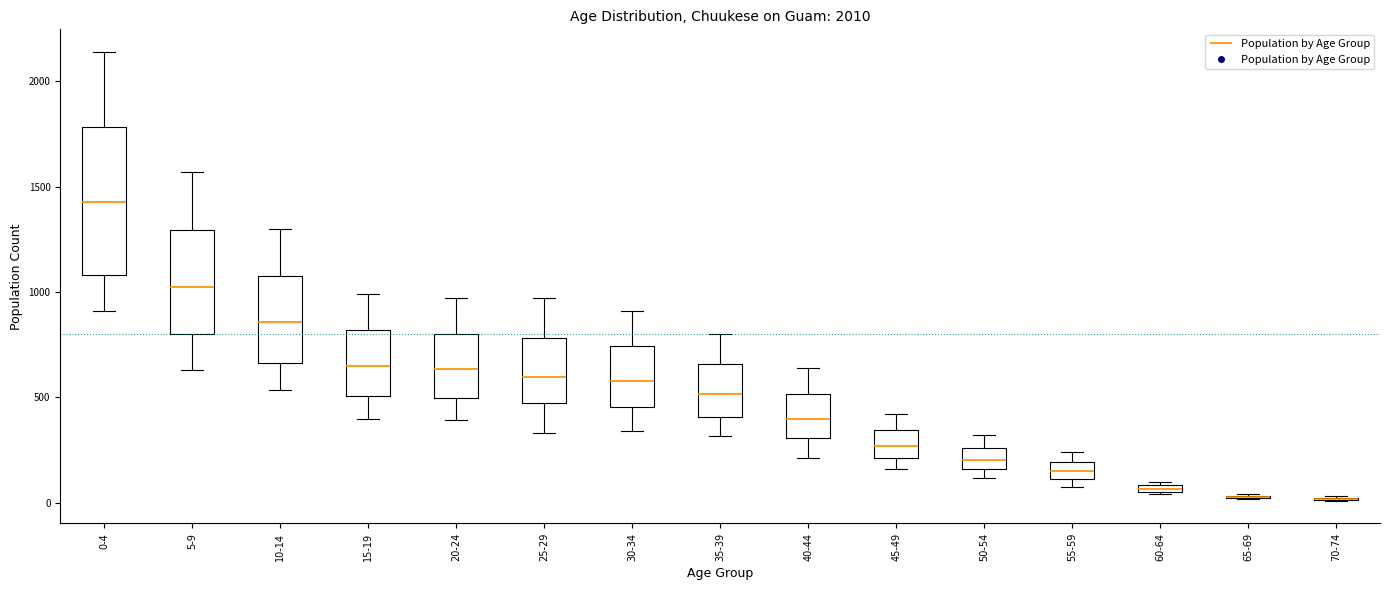

Comparing the boxes themselves (not the whiskers), which one is the tallest?

0-4